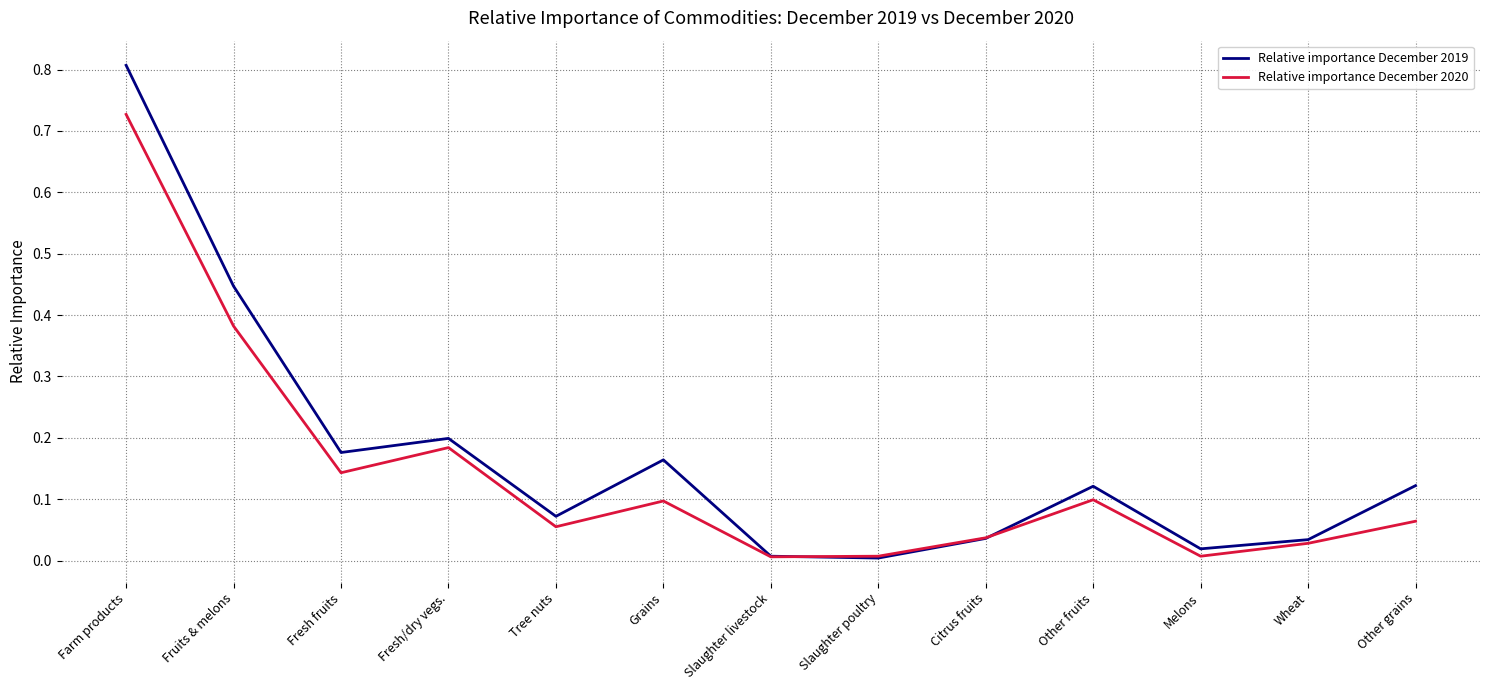

Where is the first local maximum for Relative importance December 2020?

Fresh/dry vegs.